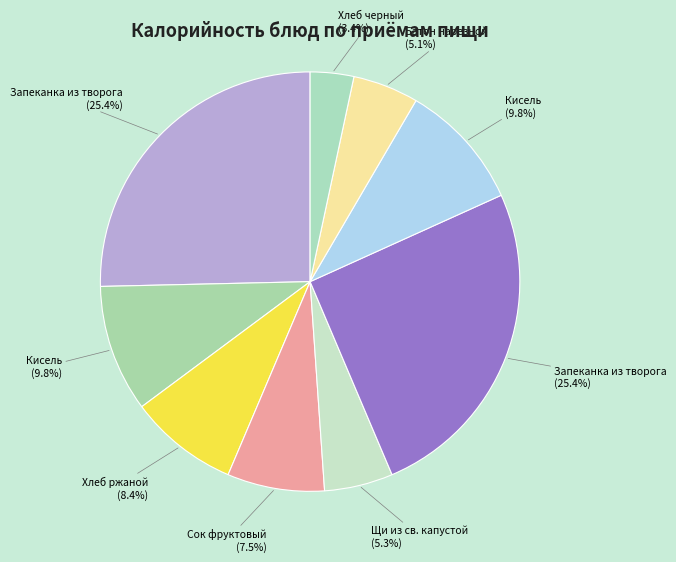

Count the number of slices in the pie.

9